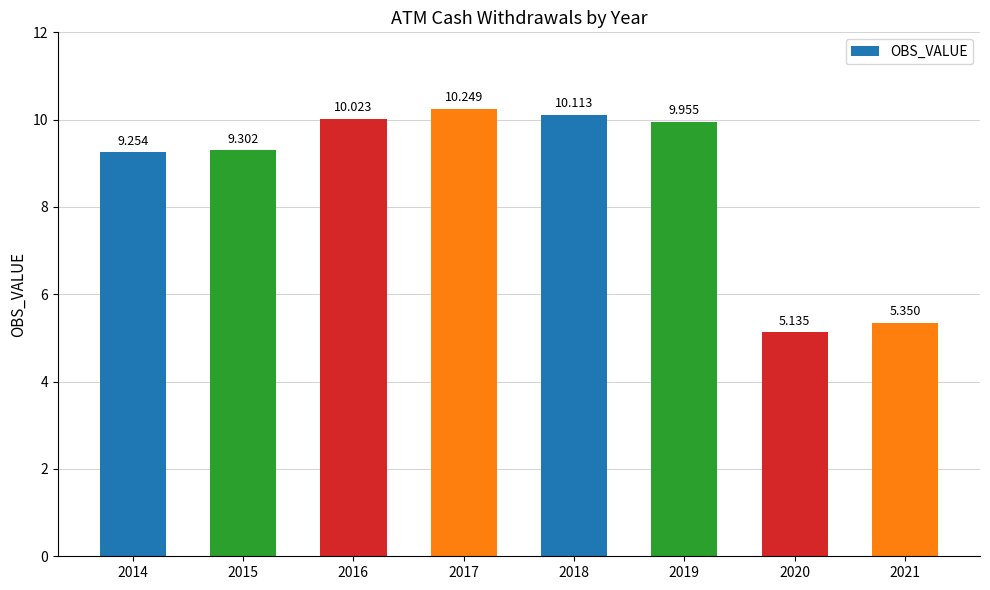

What is the value of the 1st bar from the left?

9.3